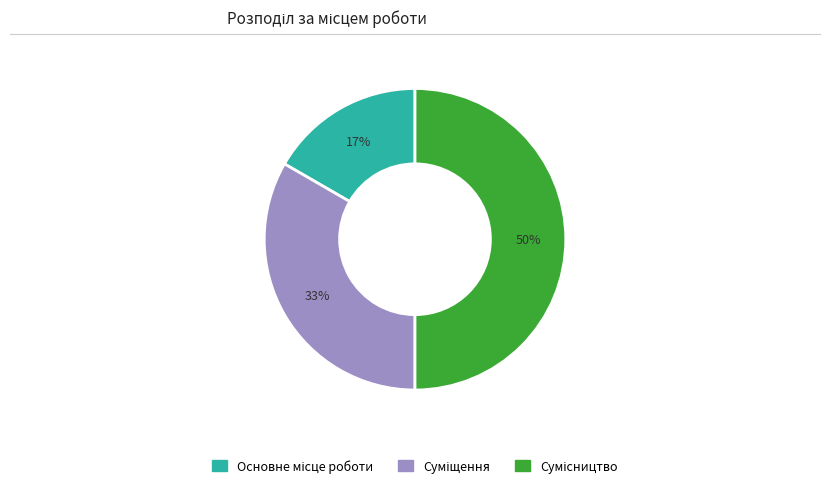

To the nearest percent, what is the average slice percentage?

33%